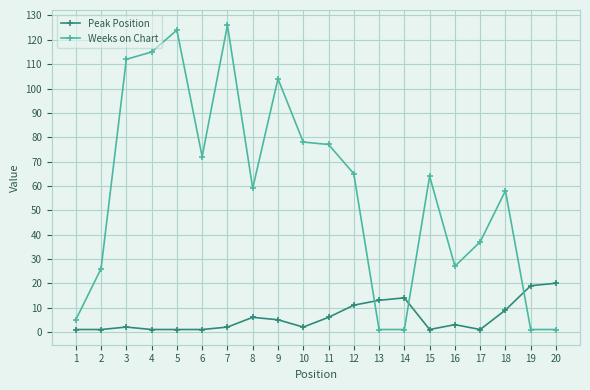

What is the sum of the Peak Position values at 14 and 13?

27